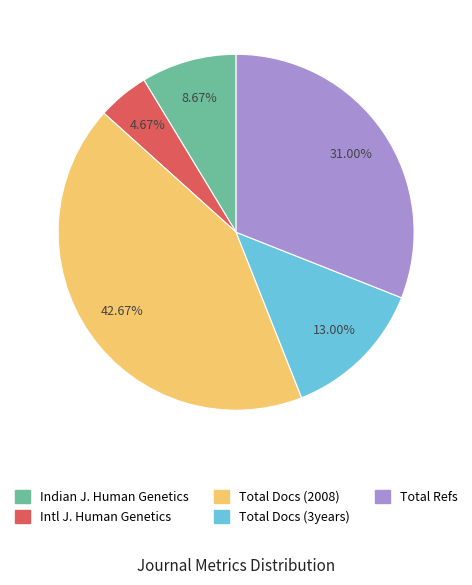

How many slices are in this pie chart?

5